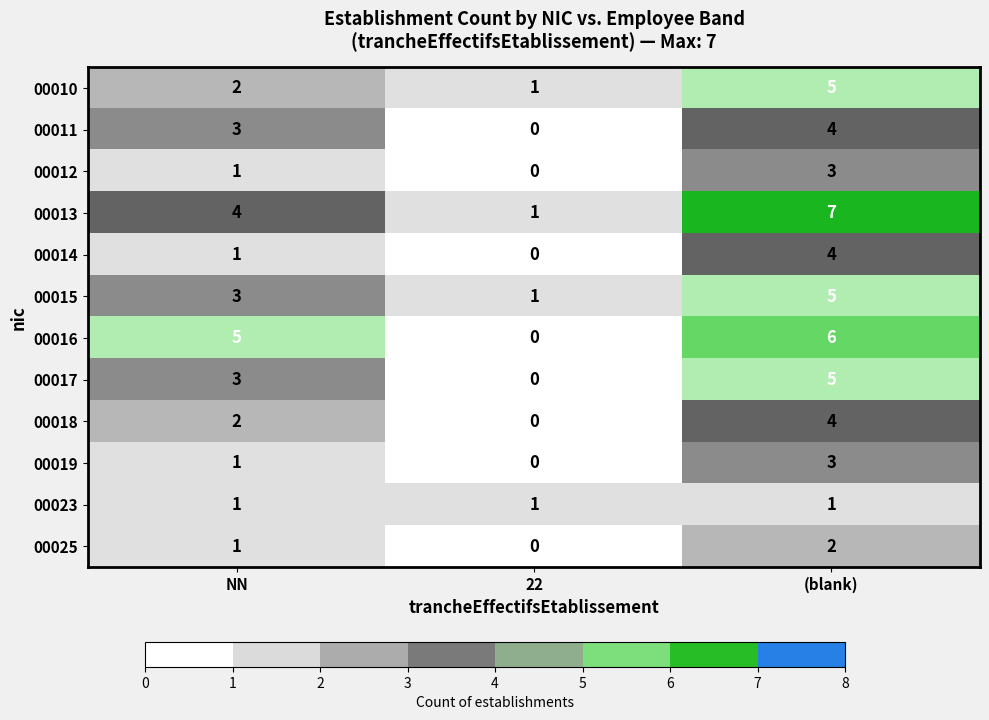

Between NN and 22, which series saw the biggest shift?

00016